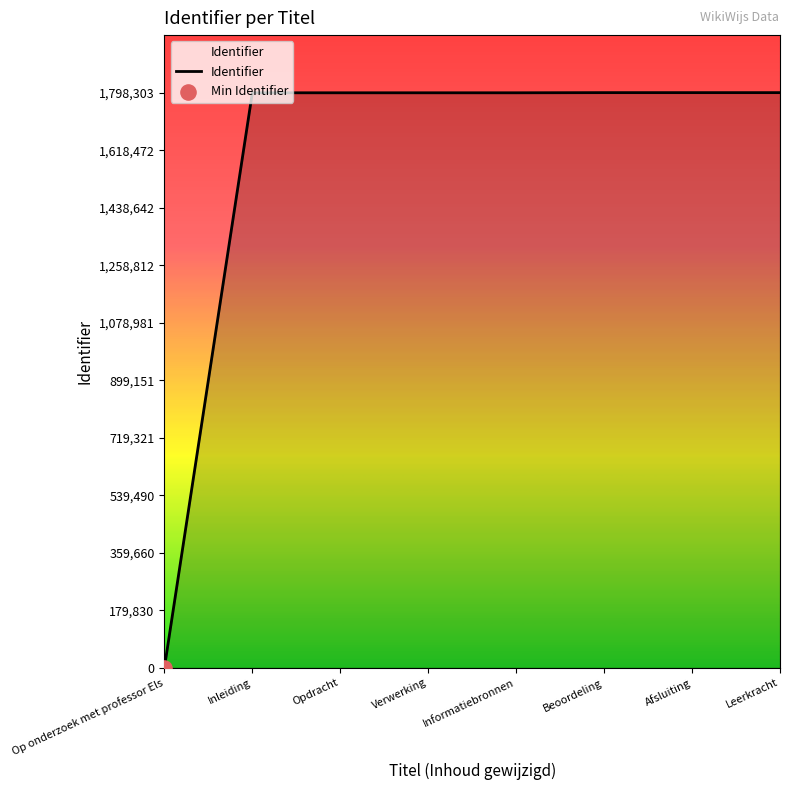

What is the ratio of the value at Leerkracht to the value at Opdracht?

1.0